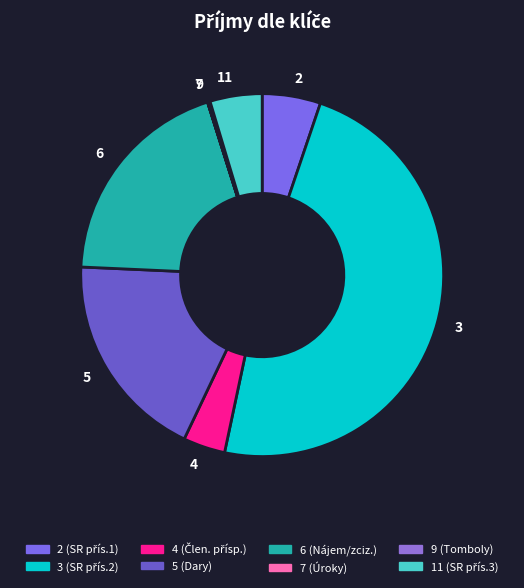

The 11 slice represents 5% of the pie. True or false?

True